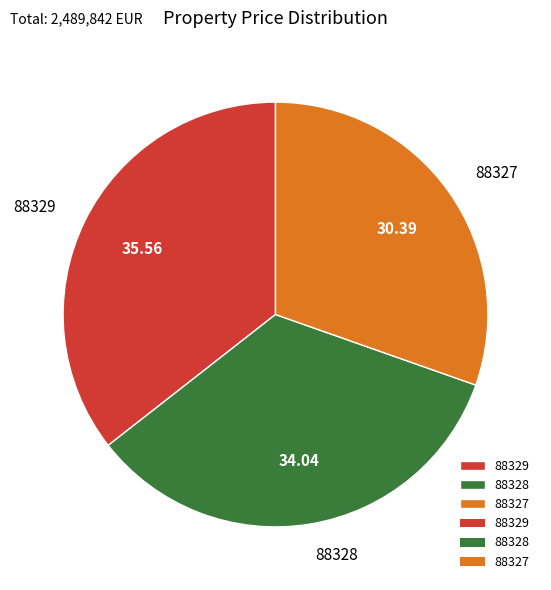

Is there any slice that represents more than half of the pie?

No